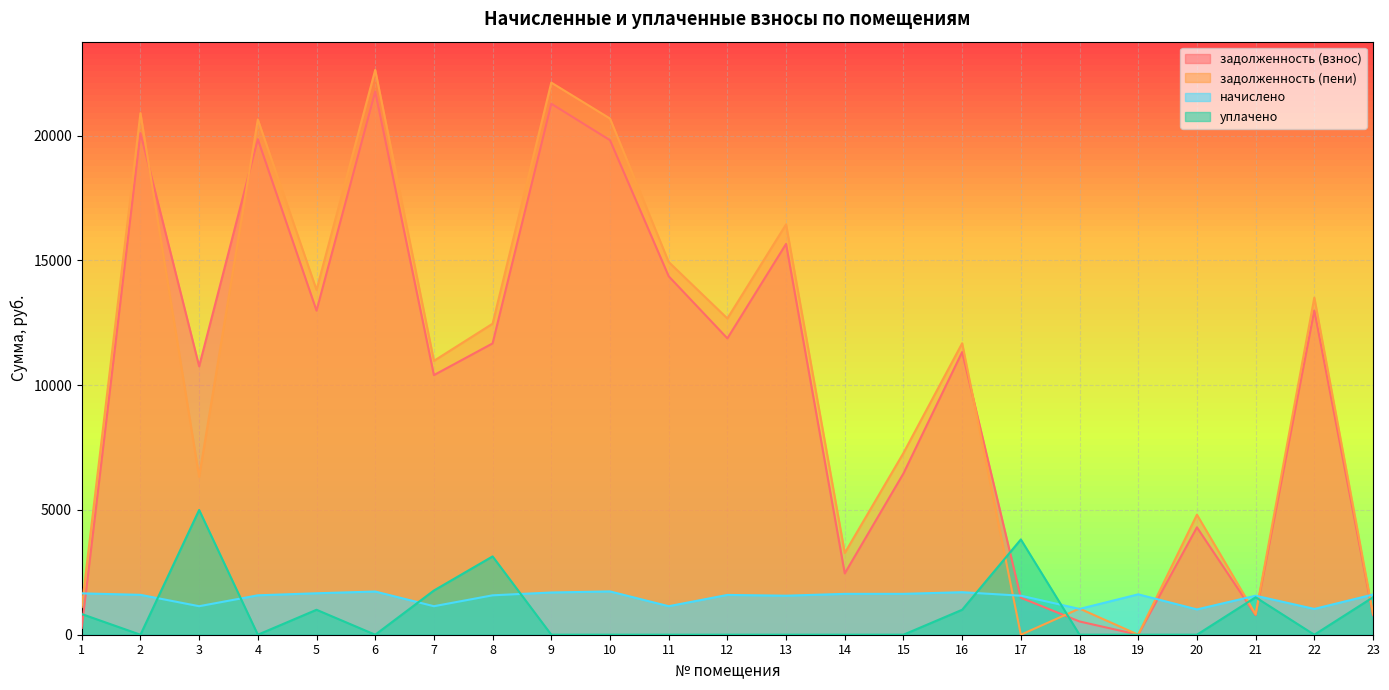

How many series are shown in this chart?

4